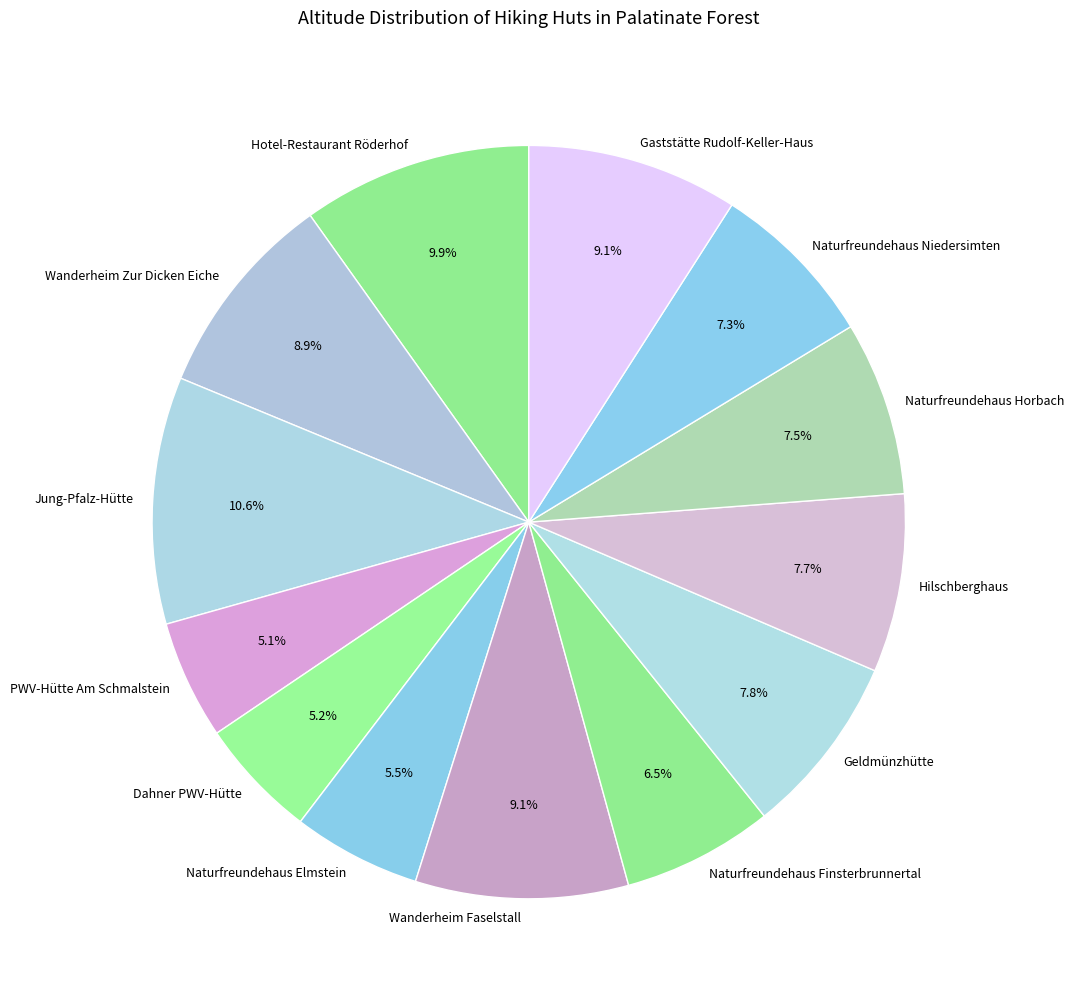

Which category has the biggest portion of the pie?

Jung-Pfalz-Hütte